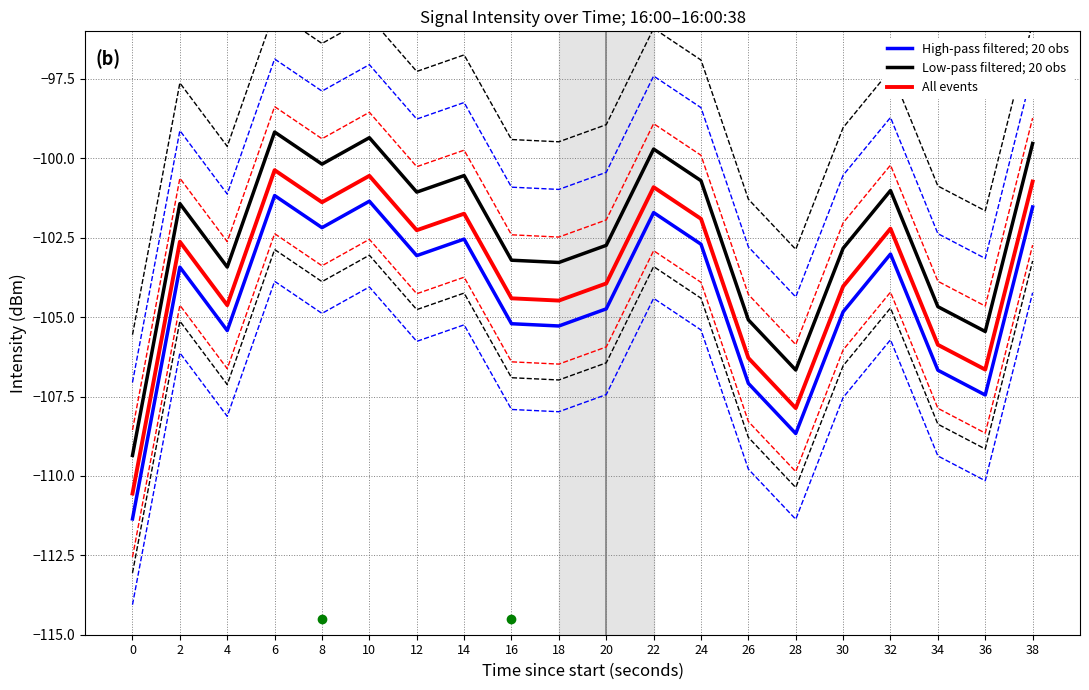

Which series has the largest total across all categories?

Low-pass filtered; 20 obs